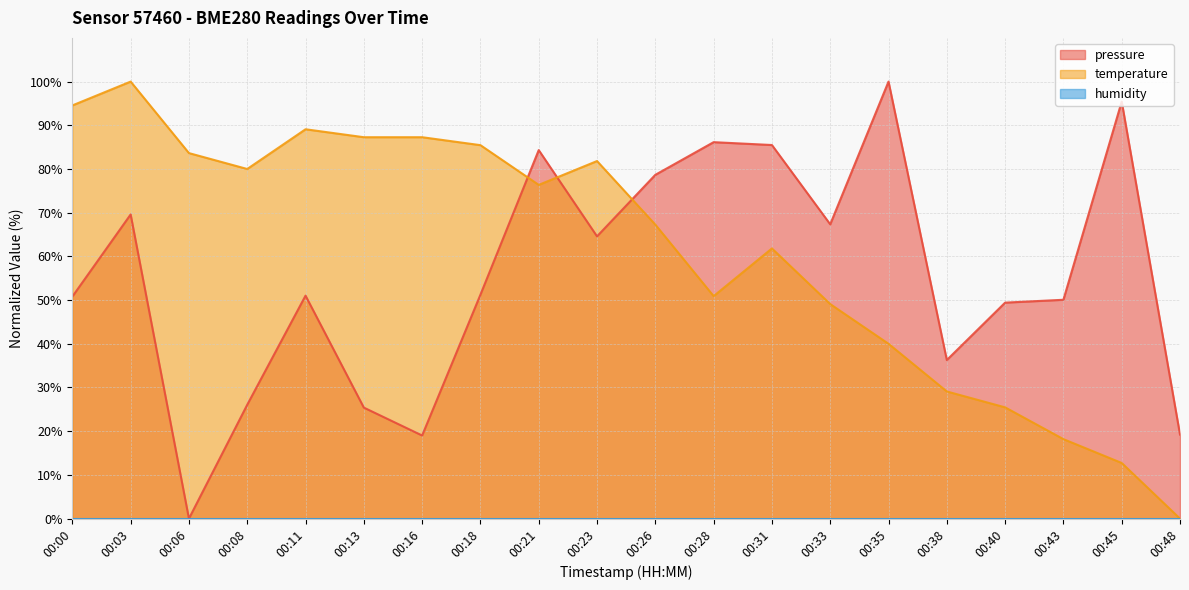

After their last crossing, which series has the higher values: pressure or temperature?

pressure